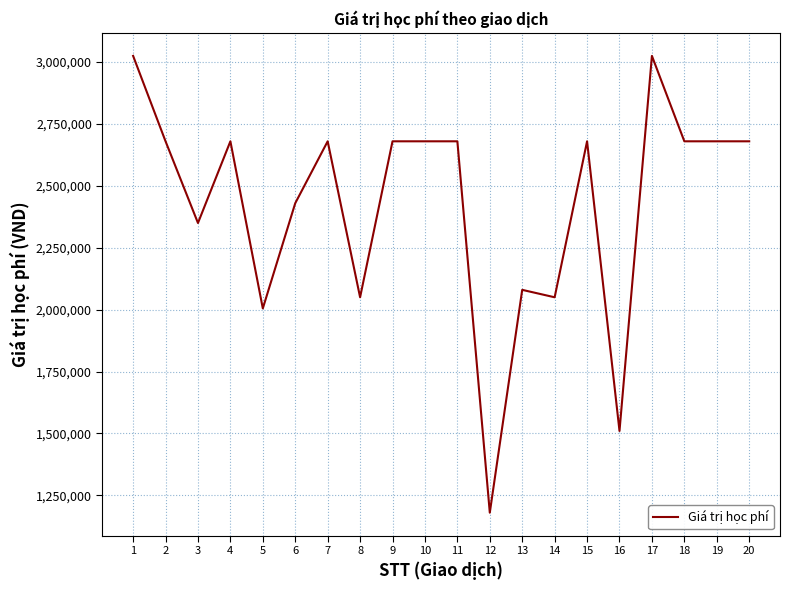

The value at 15 is 2680000. True or false?

True